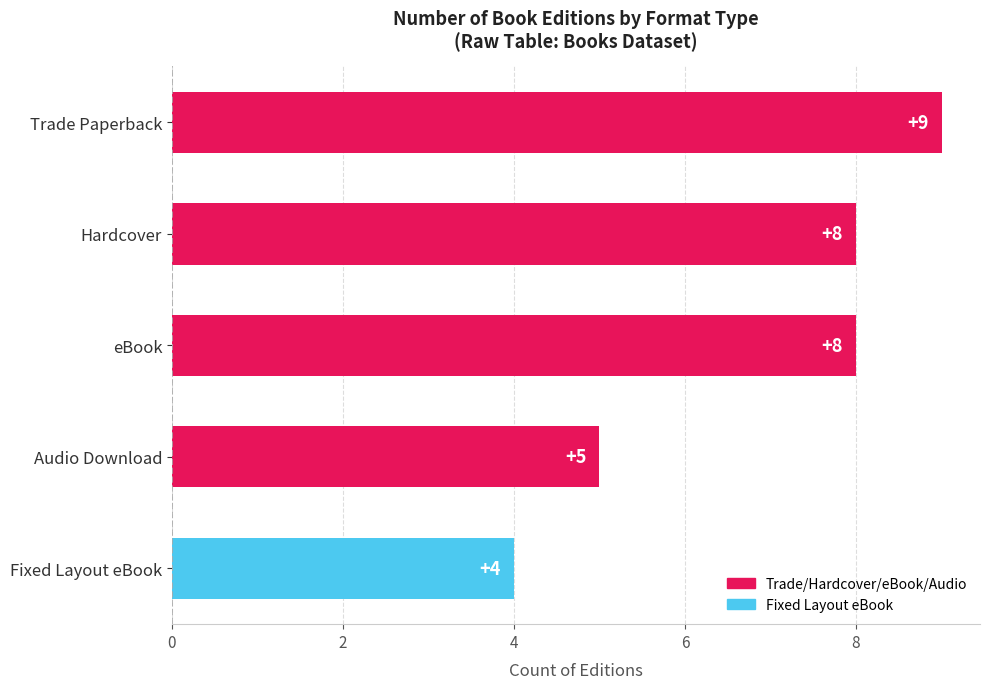

Which has a higher value, eBook or Trade Paperback?

Trade Paperback